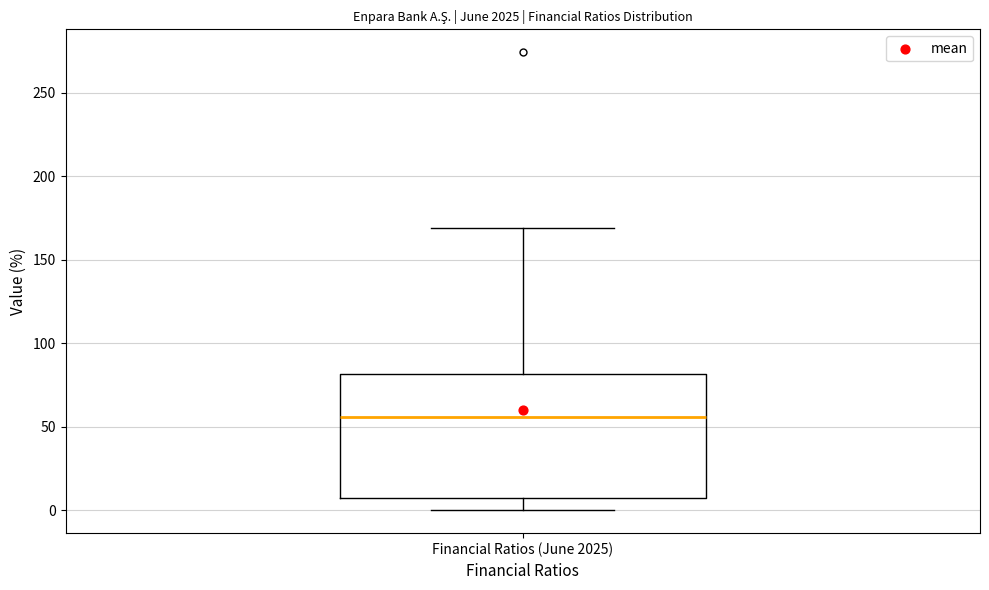

Where is the upper edge of the box for Financial Ratios (June 2025) on the y-axis? The values are not printed on the chart, so give them approximately, as read against the axis.

80